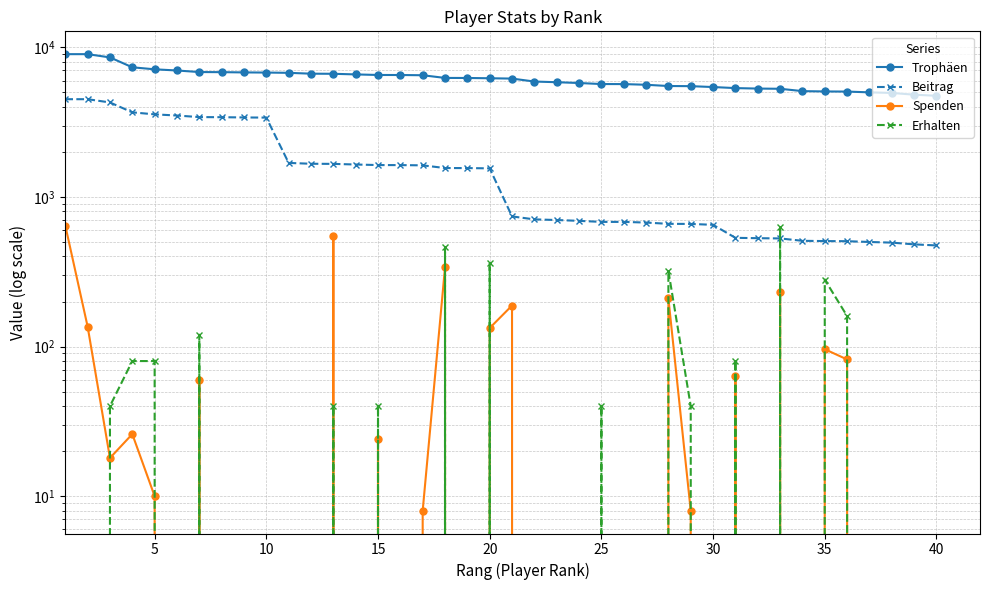

At 40, list the series in order from smallest to largest.

Spenden, Erhalten, Beitrag, Trophäen